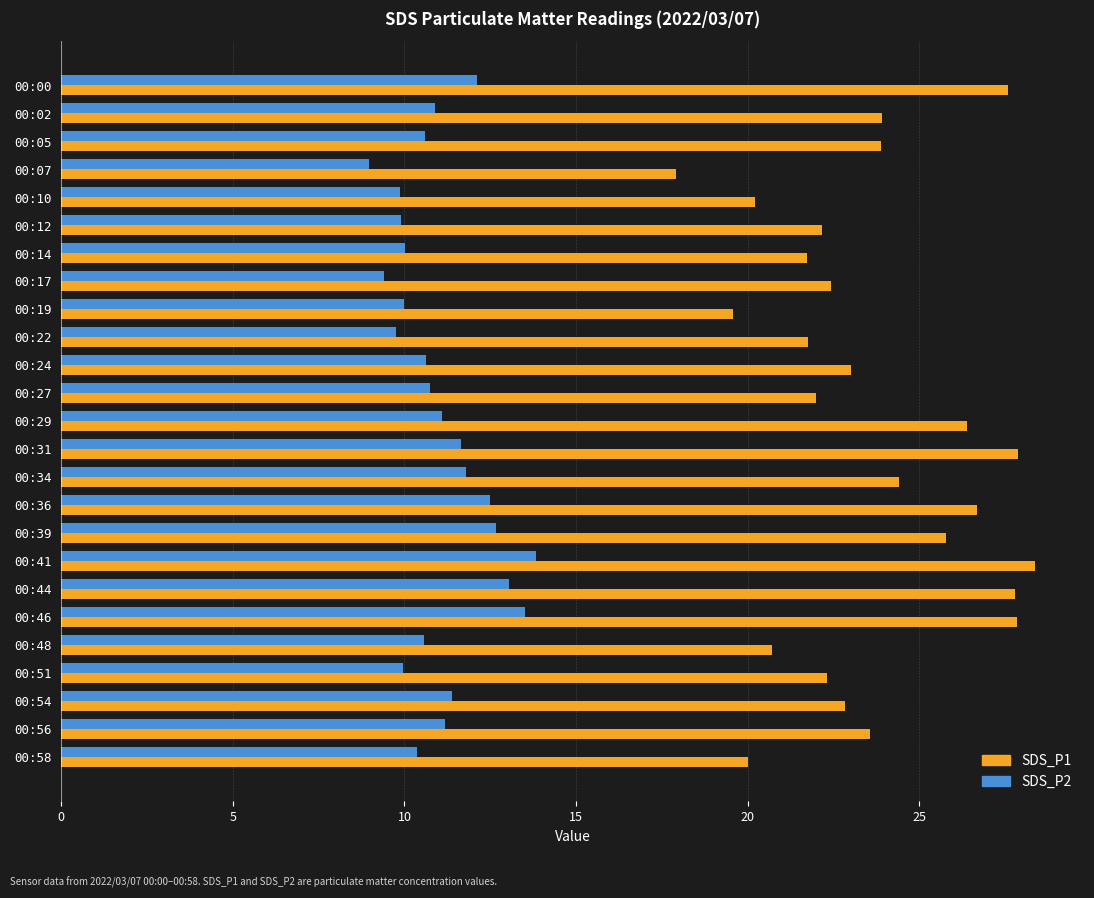

Count the number of data series in this chart.

2